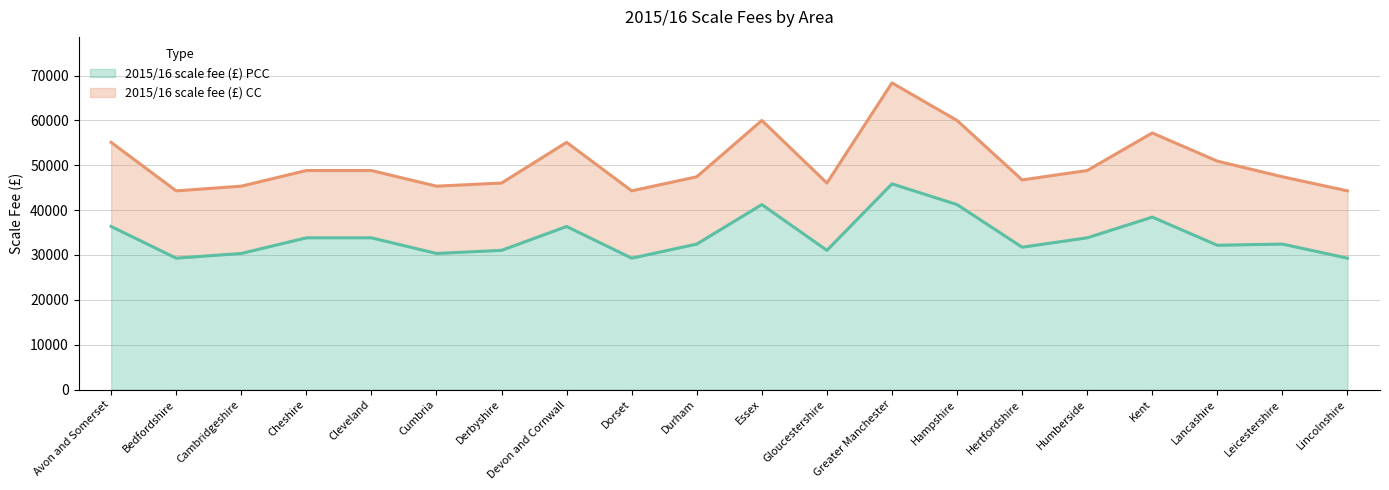

What is the label of the 13th point from the right?

Devon and Cornwall